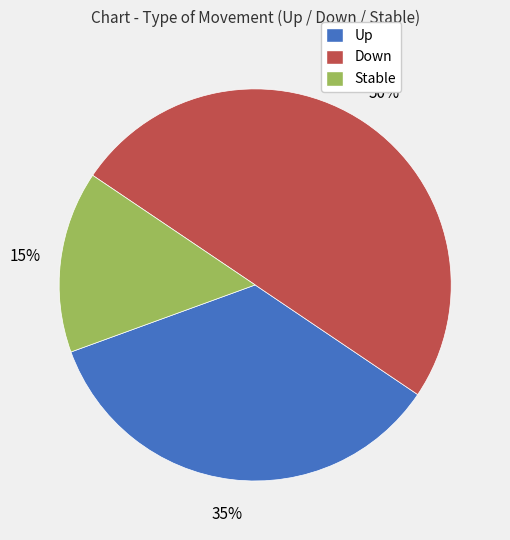

Does Up represent more than half of the total?

No